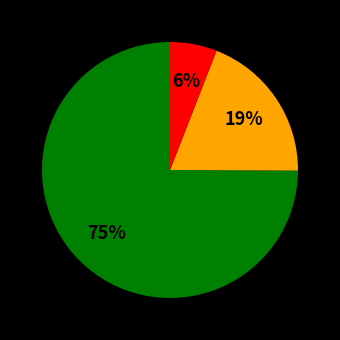

How many segments does this pie chart have?

3